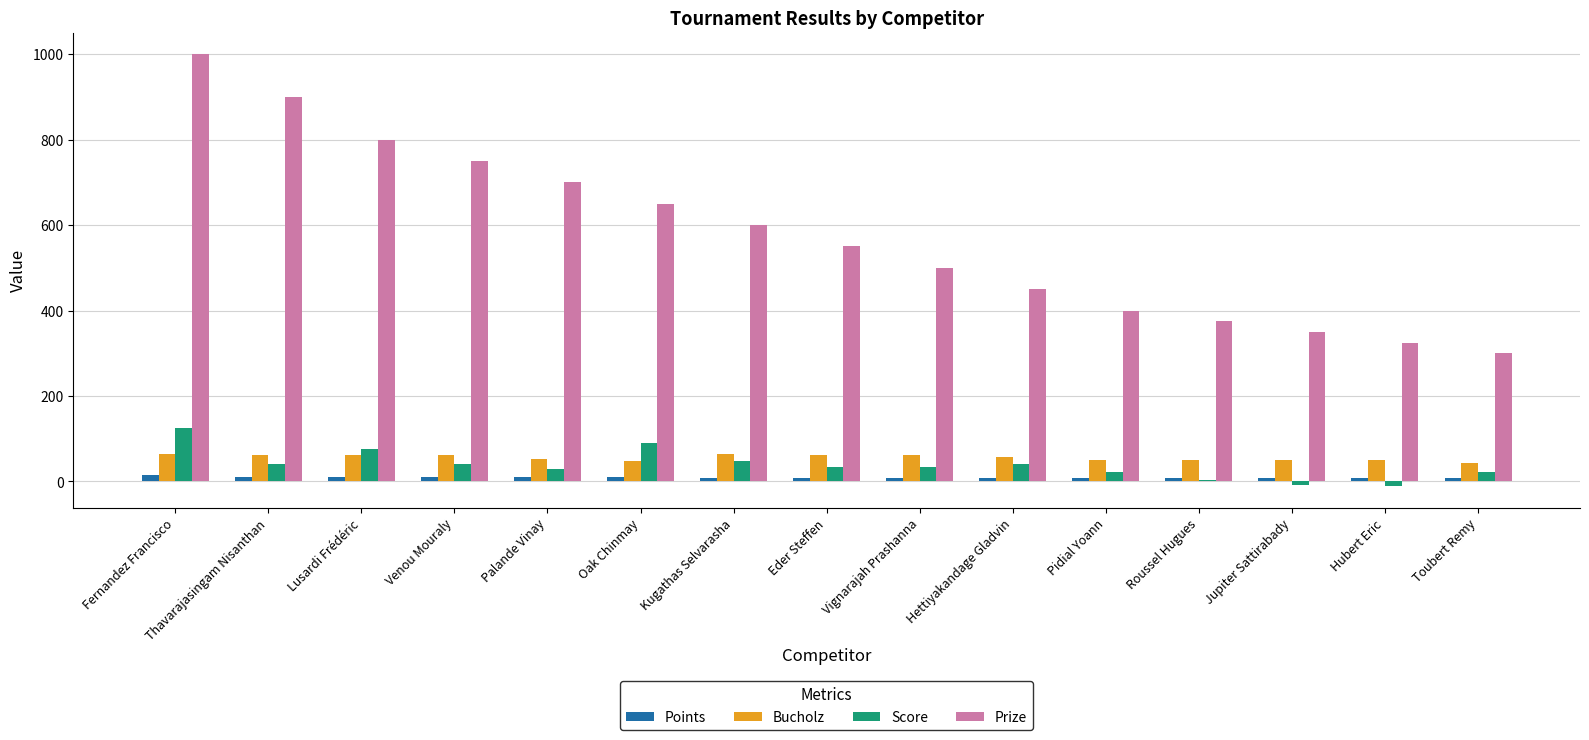

What is the maximum value shown in the chart?

1000